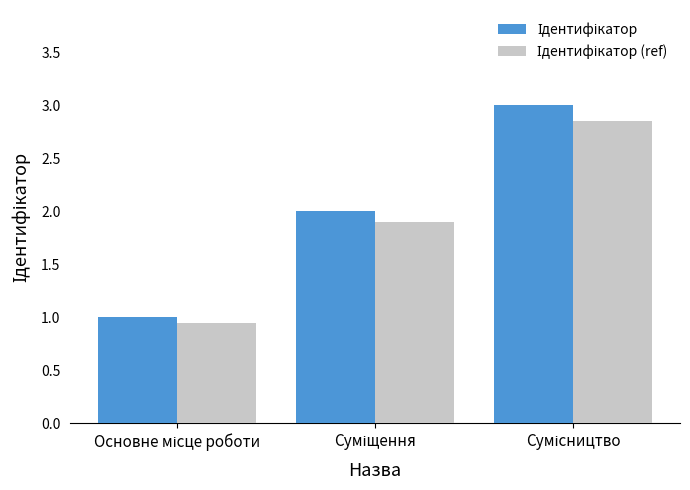

What is the maximum value shown in the chart?

3.0